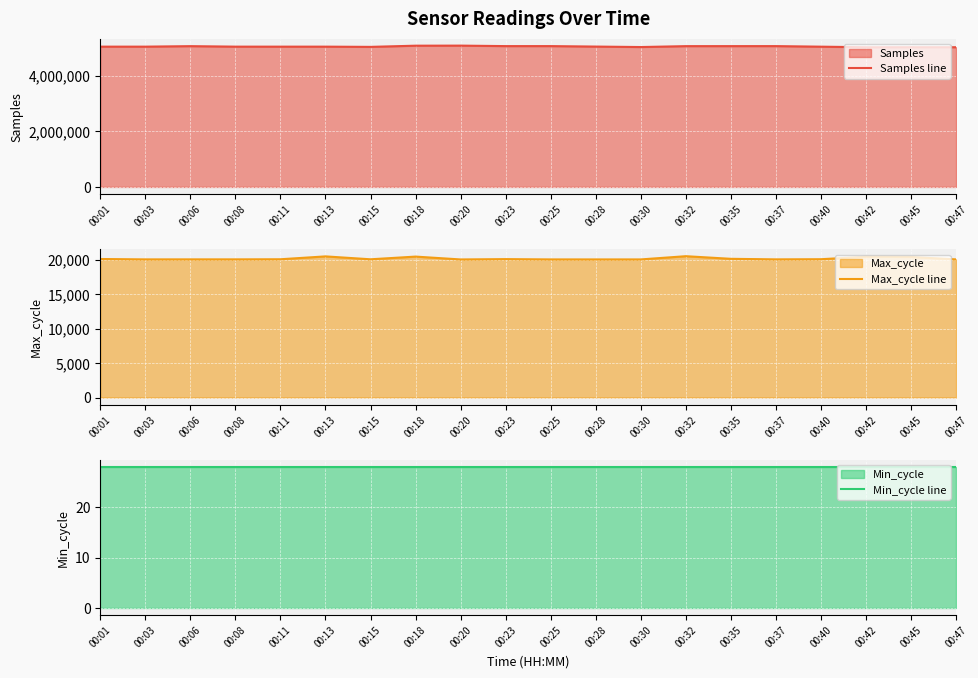

At which label is Samples line closest to 5045015?

00:28